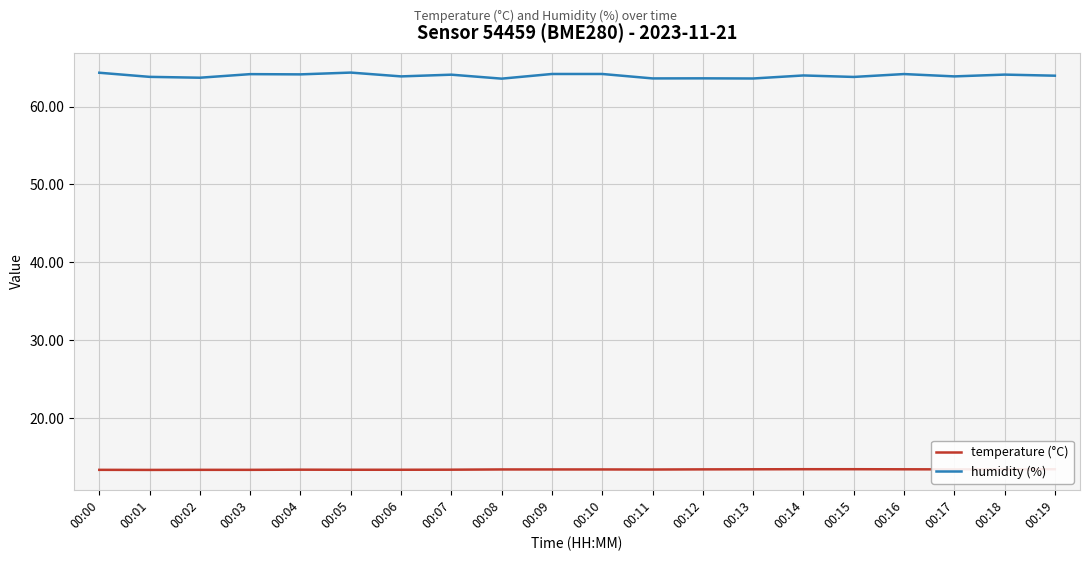

Reading left to right, extract all data points from this chart.

temperature (°C): 00:00=13.3	00:01=13.3	00:02=13.3	00:03=13.3	00:04=13.3	00:05=13.3	00:06=13.3	00:07=13.3	00:08=13.4	00:09=13.4	00:10=13.4	00:11=13.3	00:12=13.4	00:13=13.4	00:14=13.4	00:15=13.4	00:16=13.4	00:17=13.4	00:18=13.4	00:19=13.4
humidity (%): 00:00=64.4	00:01=63.8	00:02=63.7	00:03=64.2	00:04=64.2	00:05=64.4	00:06=63.9	00:07=64.1	00:08=63.6	00:09=64.2	00:10=64.2	00:11=63.6	00:12=63.6	00:13=63.6	00:14=64.0	00:15=63.8	00:16=64.2	00:17=63.9	00:18=64.1	00:19=64.0